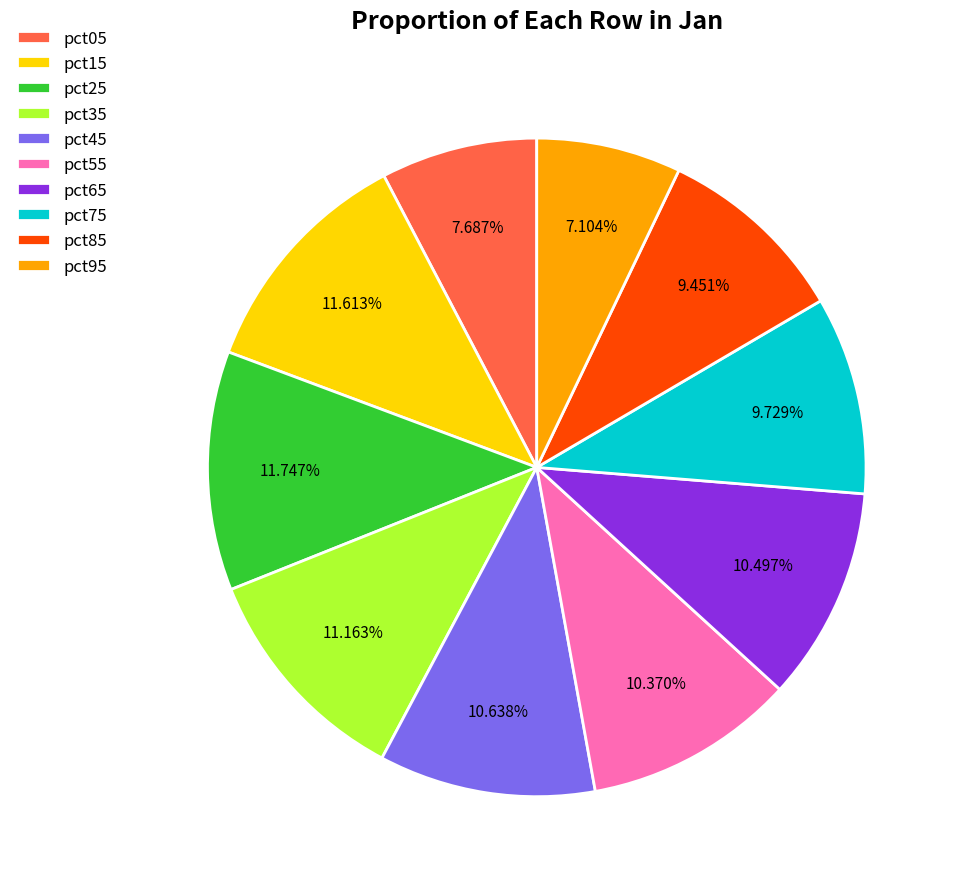

Is the sum of pct55 and pct15 greater than half?

No